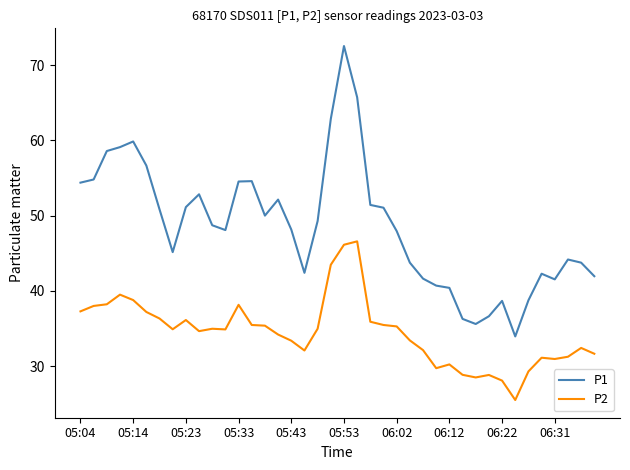

Which series has the largest total across all categories?

P1